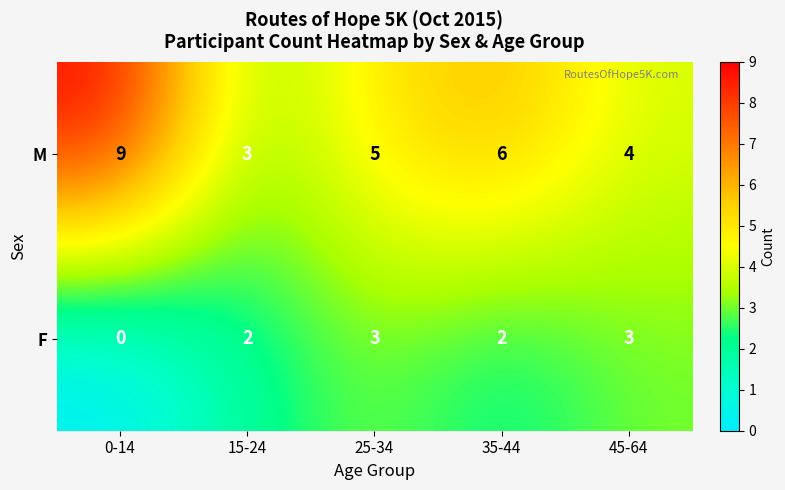

How many categories are shown in the chart?

5